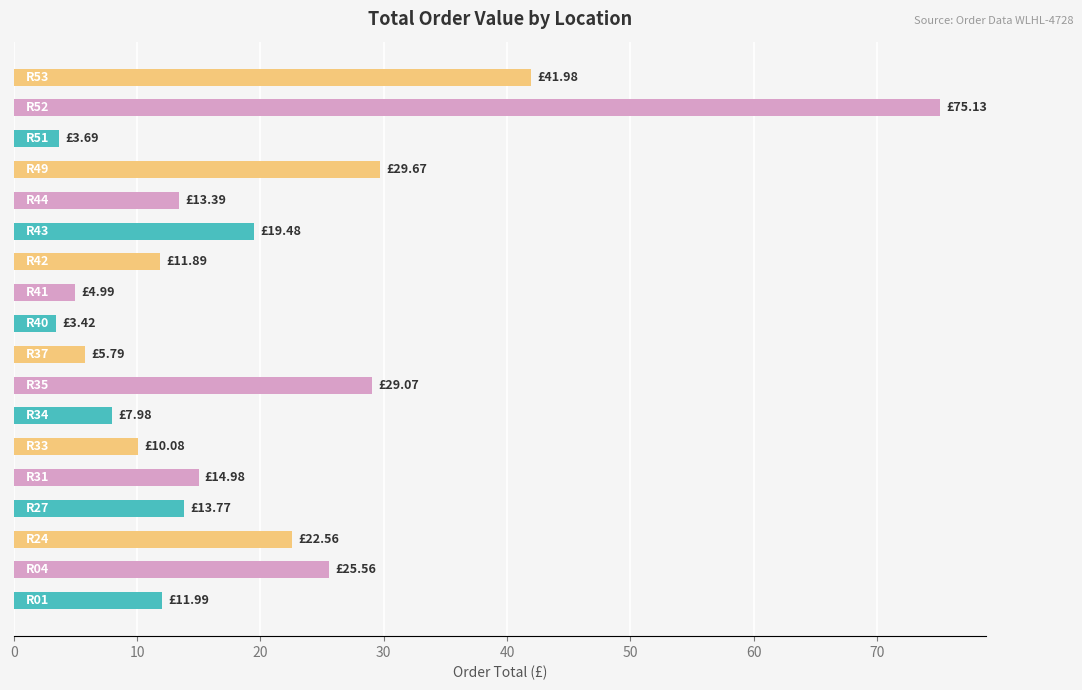

What is the difference between the maximum and minimum values?

71.7